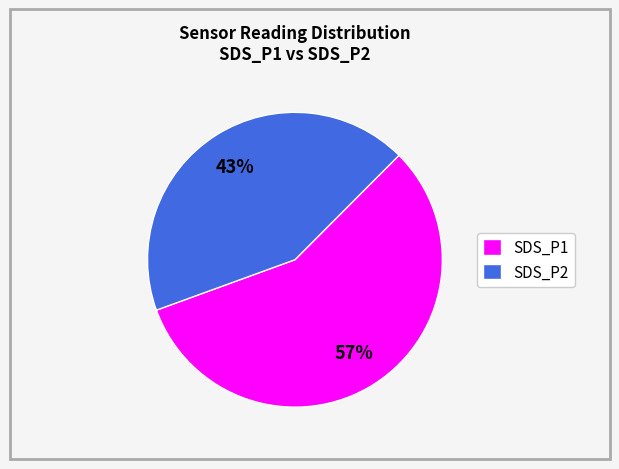

Count the number of slices in the pie.

2